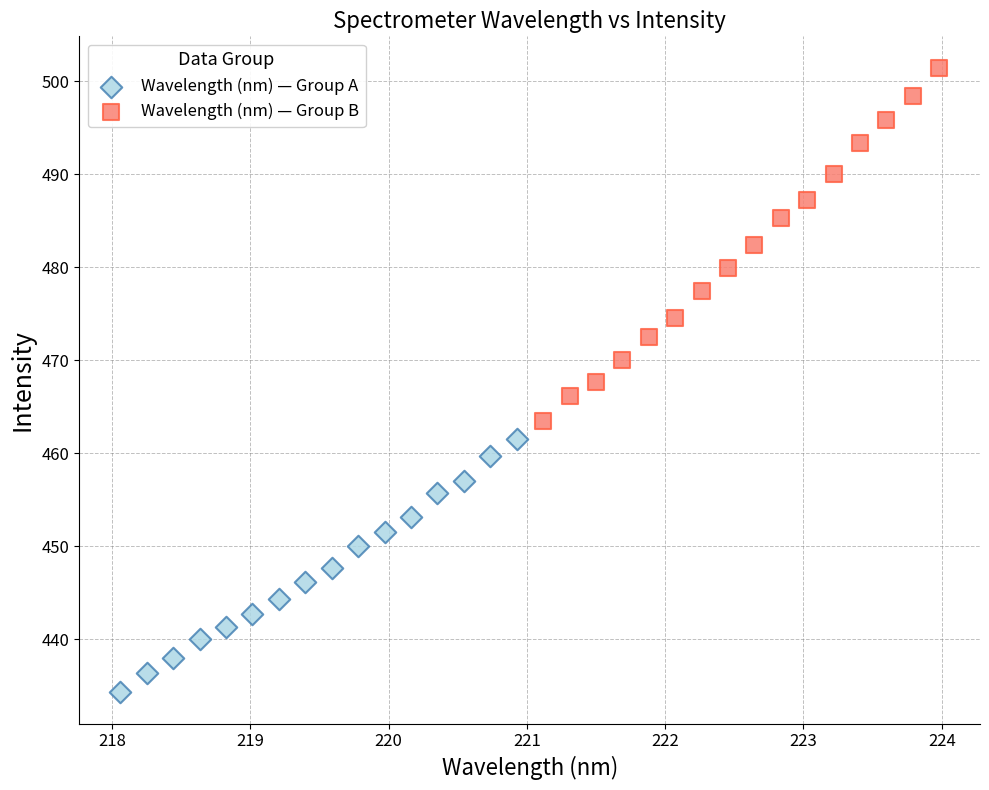

Which series has the largest Y range (max minus min)?

Wavelength (nm) — Group B